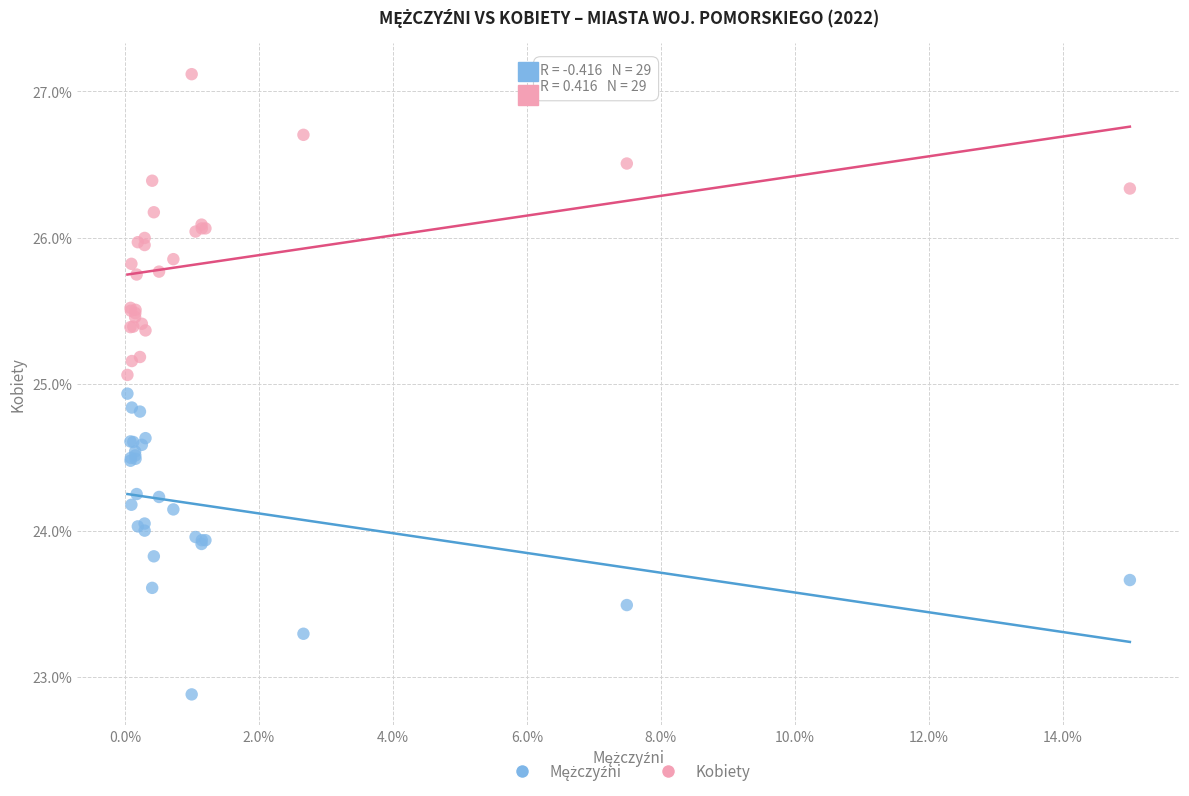

What is the X range (max minus min) for the scatter plot?

15.0